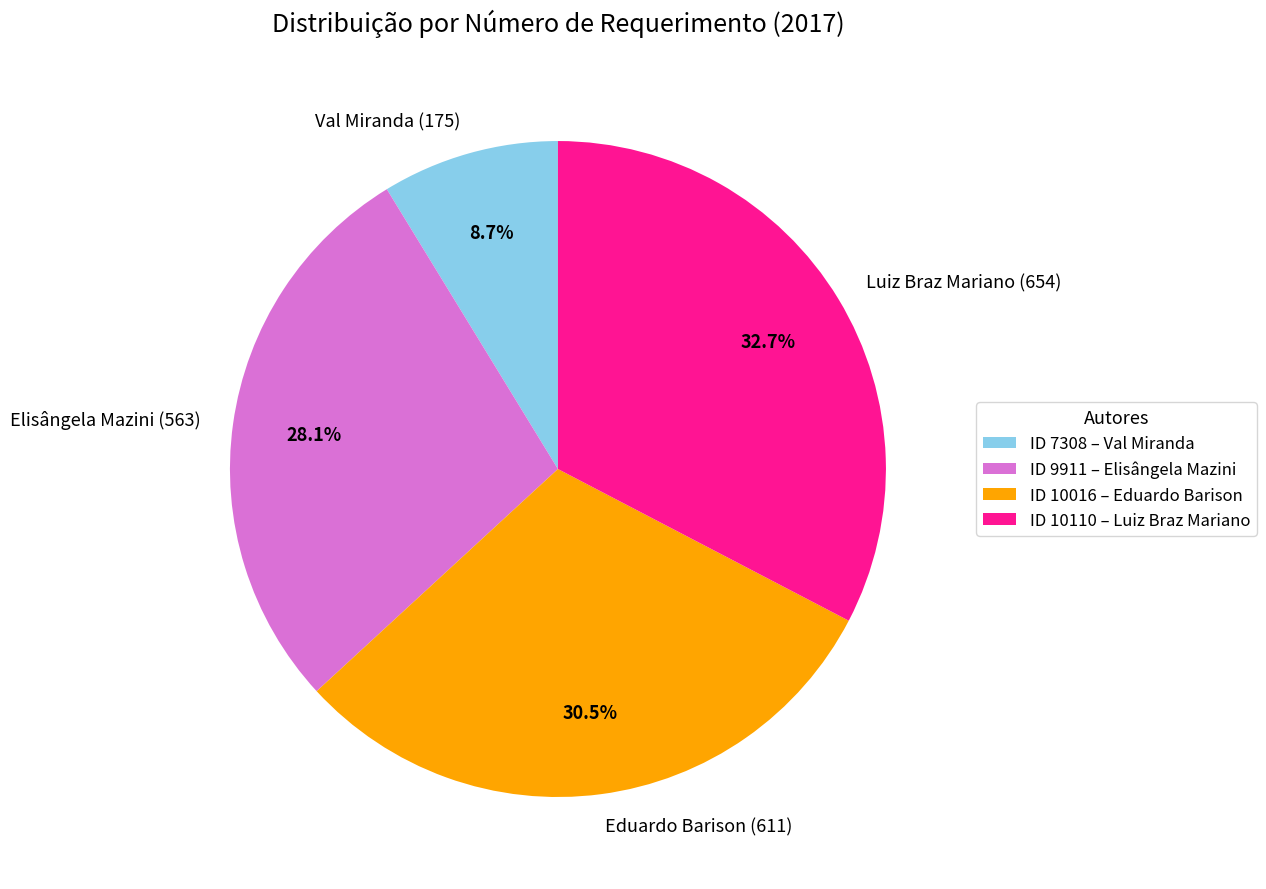

How many slices are in this pie chart?

4